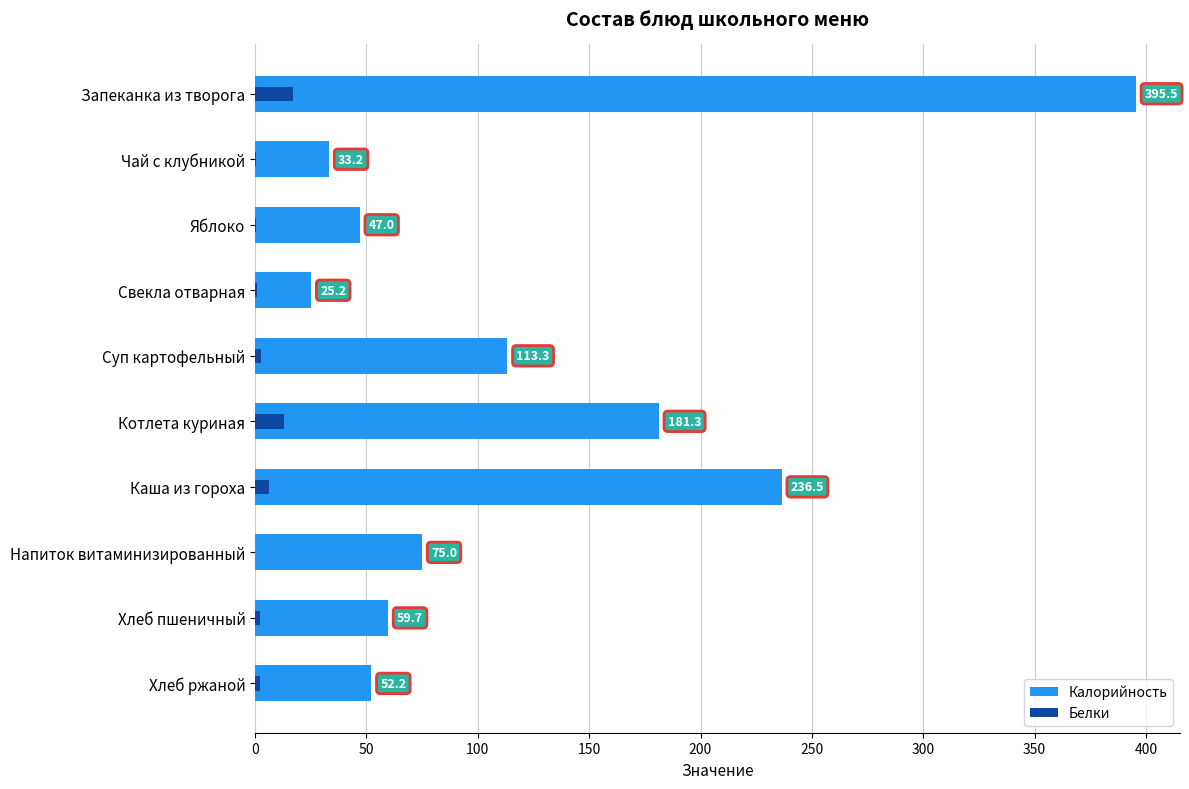

The value of Калорийность at Суп картофельный is 156.2. True or false?

False